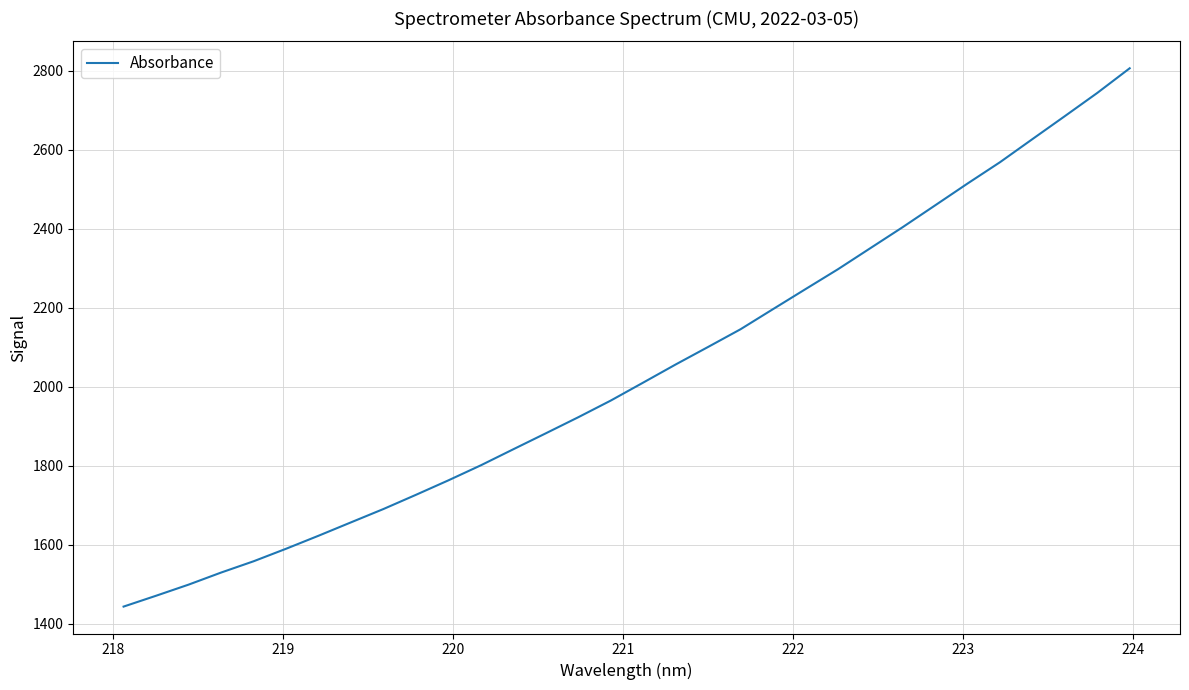

What is the difference between the maximum and minimum values?

1362.6